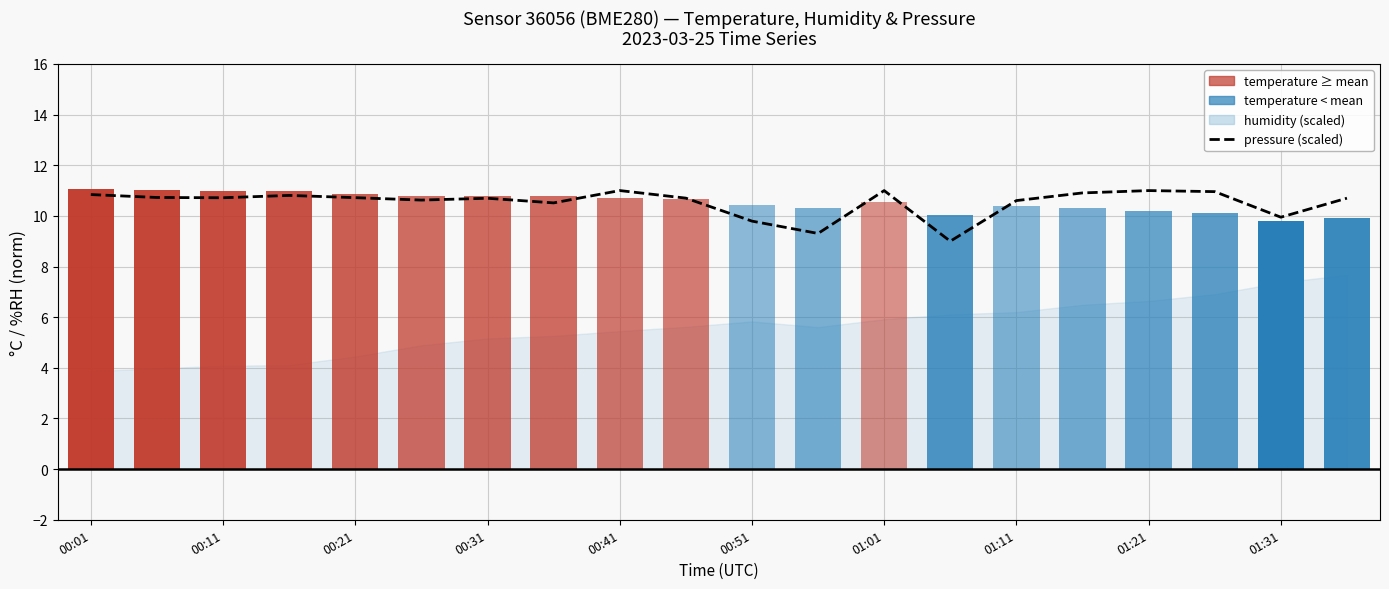

Reading left to right, transcribe all the data shown in this chart.

10.8	10.7	10.7	10.8	10.7	10.6	10.7	10.5	11.0	10.7	9.8	9.3	11.0	9.0	10.6	10.9	11.0	11.0	9.9	10.7